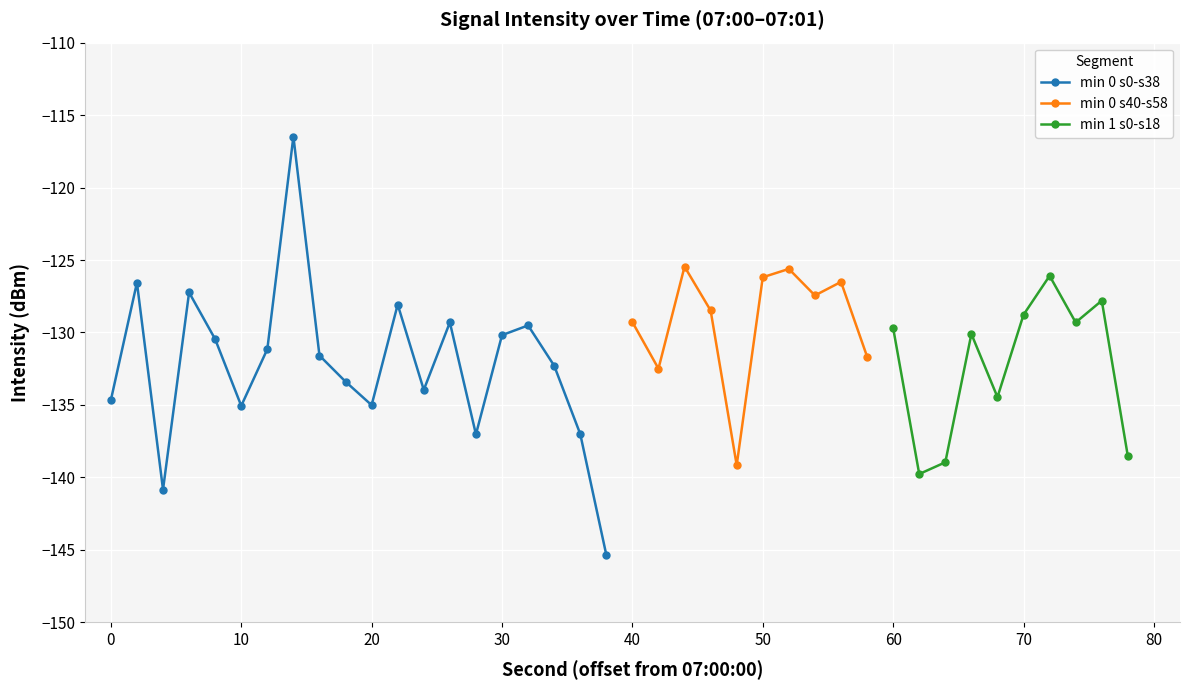

What is the smallest value displayed?

-145.3